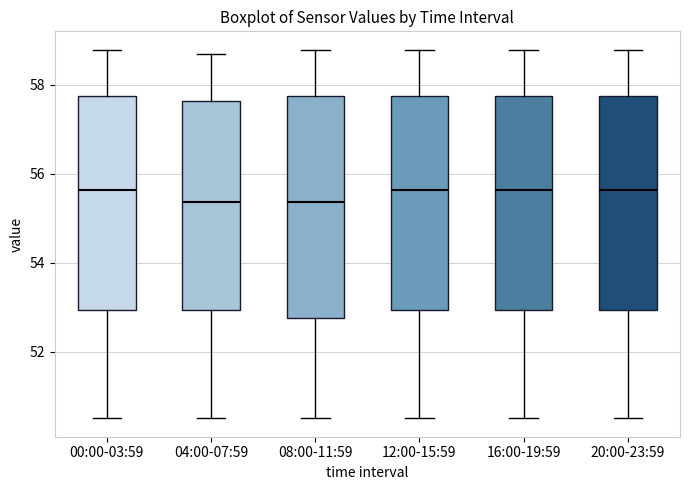

Reading left to right, transcribe this box plot: for each box, give where its median line is, the range the box spans, and where its two whiskers end, as read against the y-axis. The values are not printed on the chart, so give them approximately, as read against the axis.

00:00-03:59: median 55.6, box 53.0 to 57.8, whiskers 50.6 to 58.8
04:00-07:59: median 55.4, box 53.0 to 57.6, whiskers 50.6 to 58.6
08:00-11:59: median 55.4, box 52.8 to 57.8, whiskers 50.6 to 58.8
12:00-15:59: median 55.6, box 53.0 to 57.8, whiskers 50.6 to 58.8
16:00-19:59: median 55.6, box 53.0 to 57.8, whiskers 50.6 to 58.8
20:00-23:59: median 55.6, box 53.0 to 57.8, whiskers 50.6 to 58.8